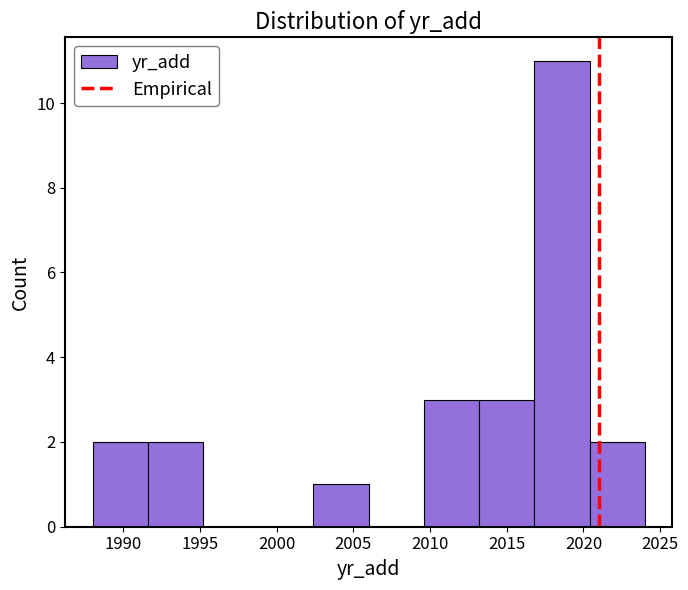

Which range on the x-axis has the tallest bar?

2016.8 to 2020.4